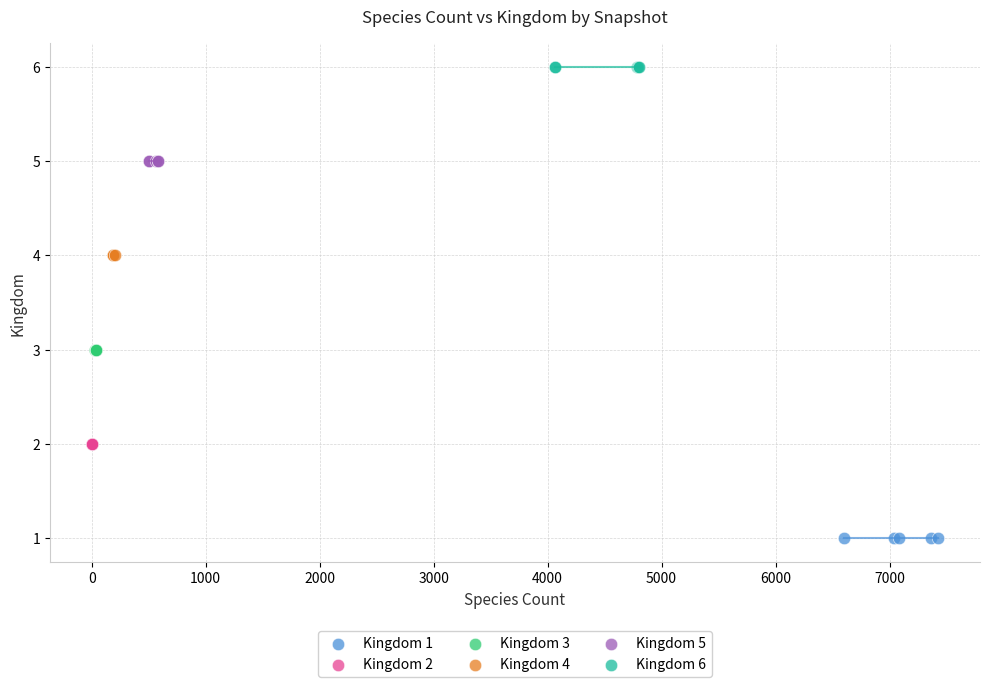

Which series reaches the minimum Y coordinate?

Kingdom 1